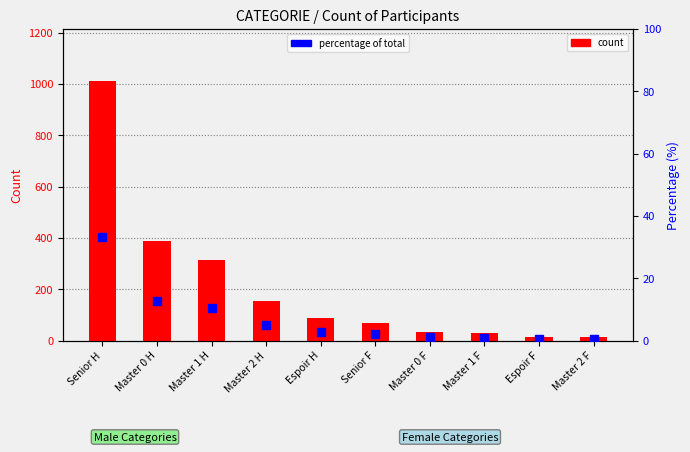

Reading left to right, what are all the values shown in this chart?

count: 1012.0	387.0	312.0	156.0	89.0	67.0	34.0	28.0	15.0	12.0
percentage of total: 33.3	12.7	10.3	5.1	2.9	2.2	1.1	0.9	0.5	0.4